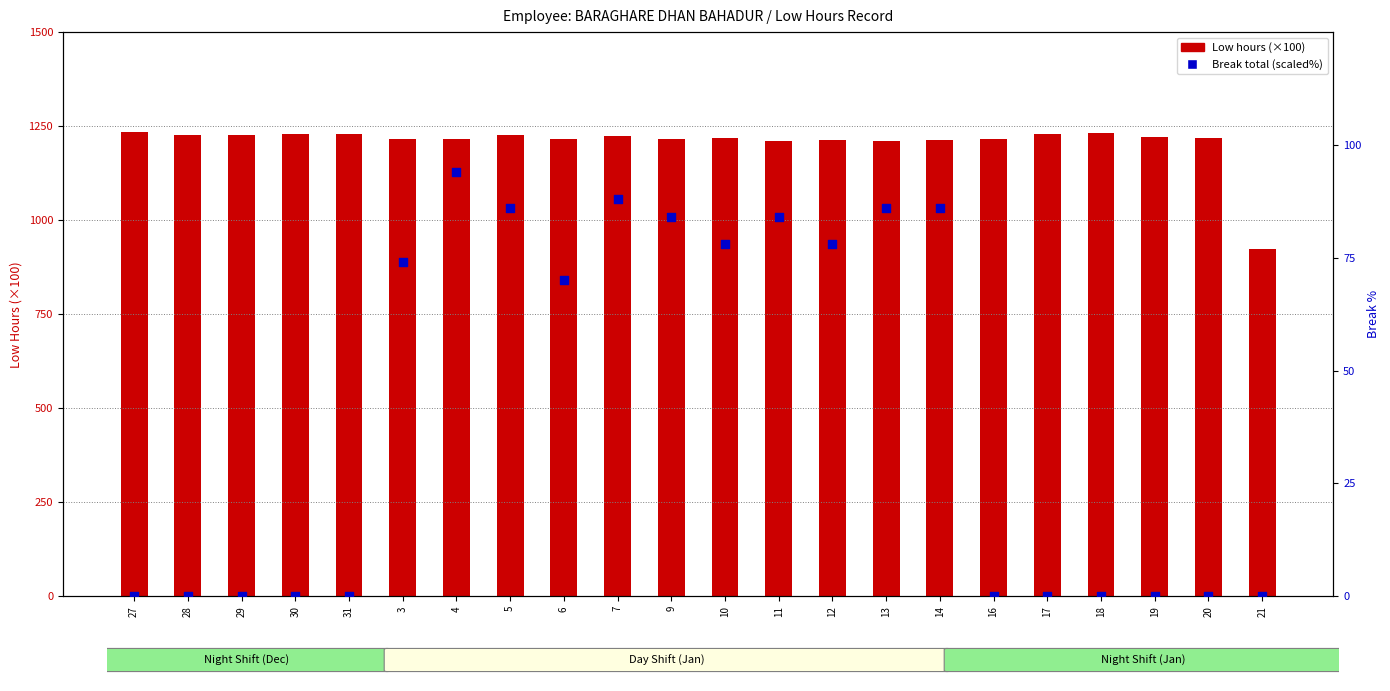

What is the total value across all series at 27?

1234